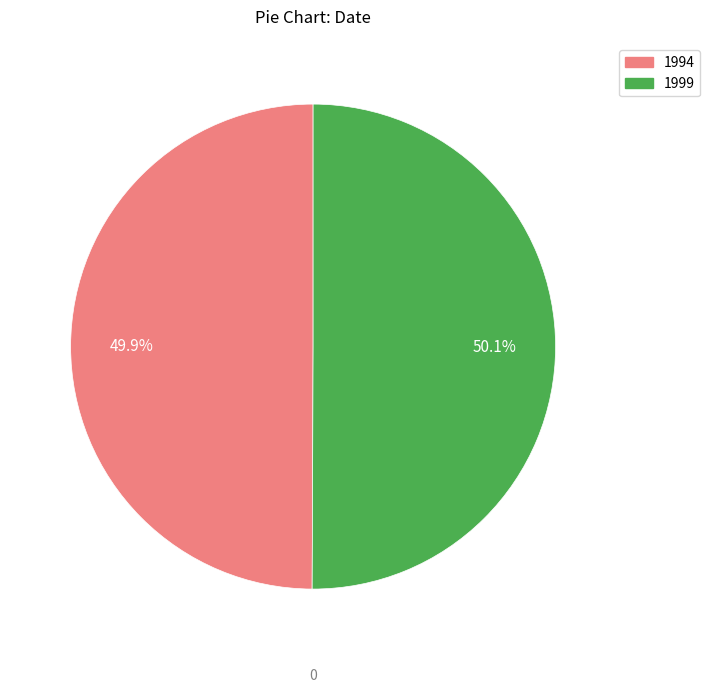

Combined, what portion of the pie is 1999 and 1994?

100.0%